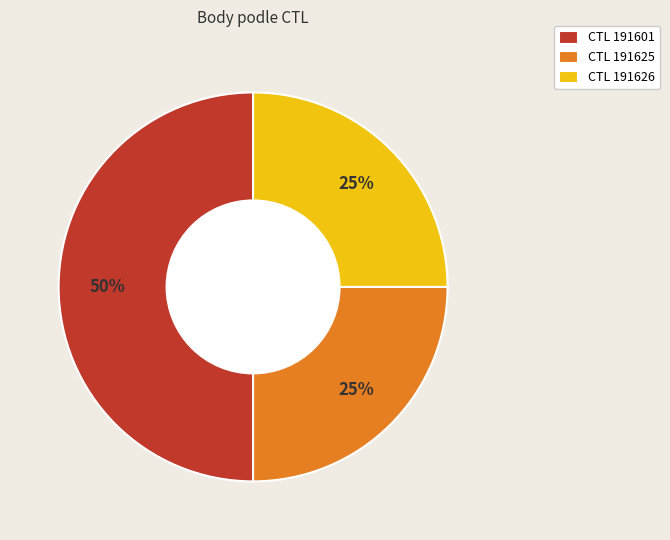

How many segments does this pie chart have?

3